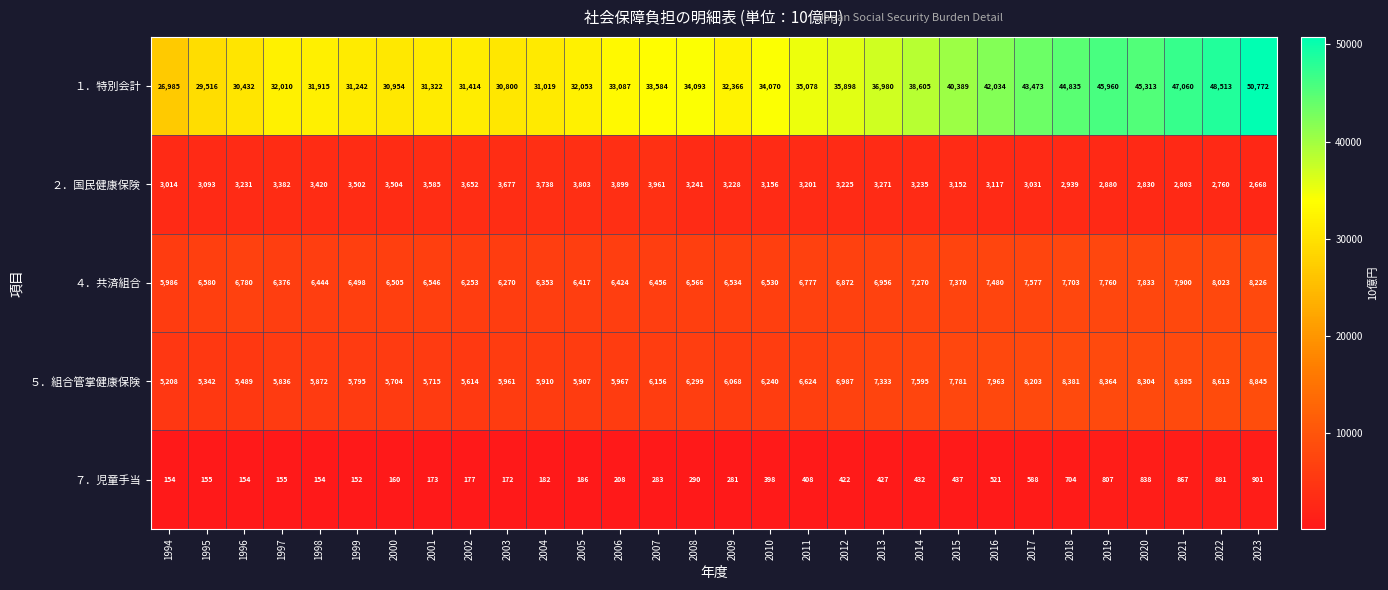

What is the difference between the ５．組合管掌健康保険 values at 2004 and 1999?

115